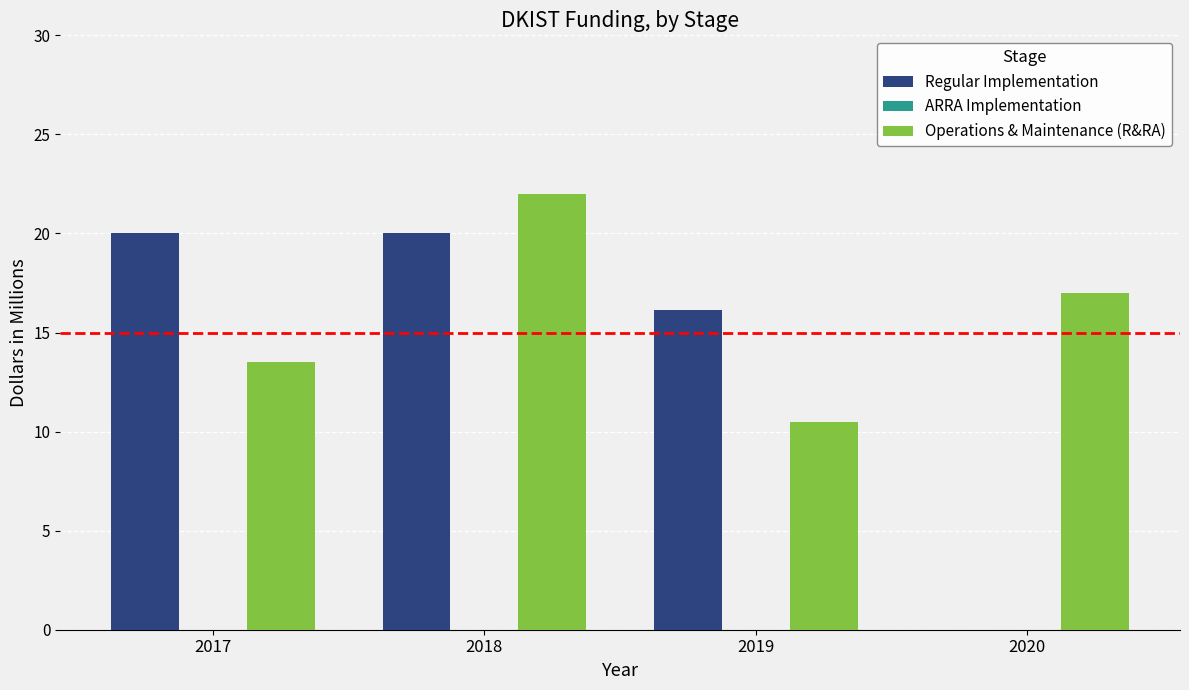

What is the maximum value for Operations & Maintenance (R&RA)?

22.0